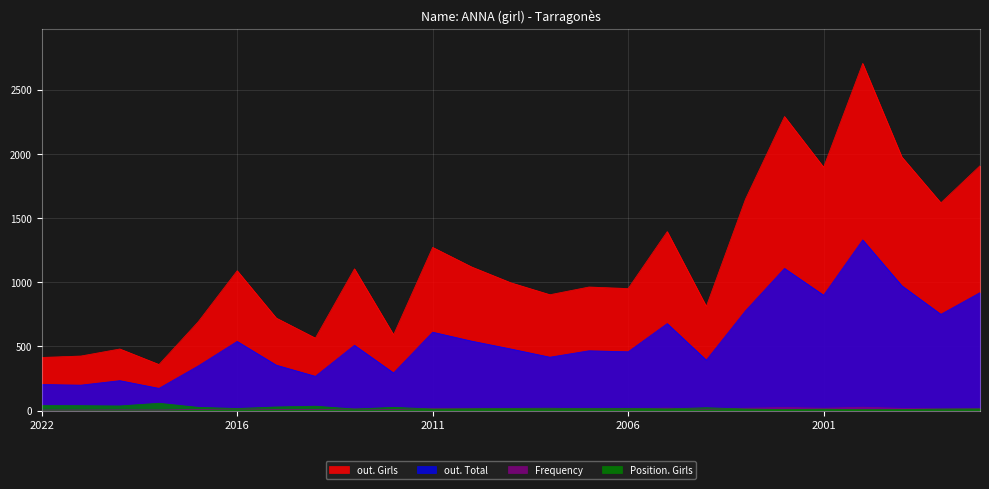

Rank the series at 2015 from highest to lowest value.

out. Girls, out. Total, Position. Girls, Frequency